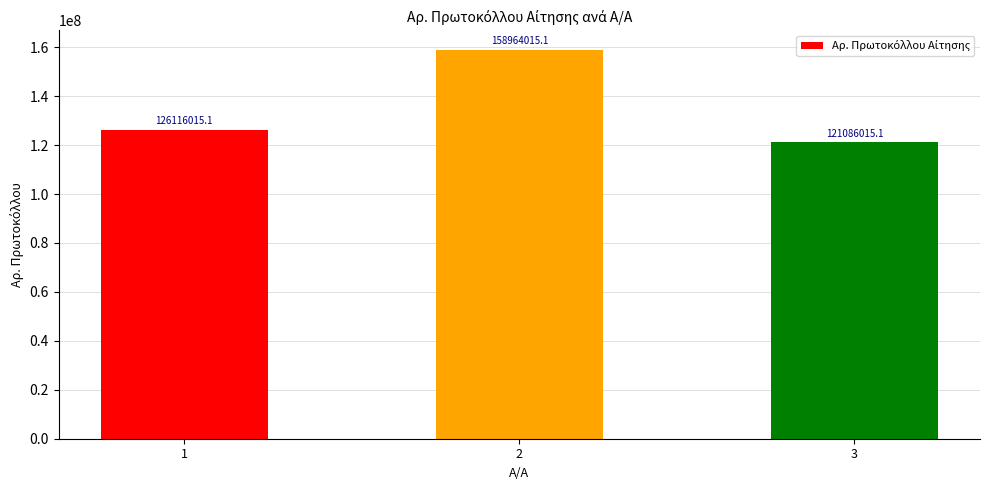

What is the value of the 3rd bar from the left?

121086015.1